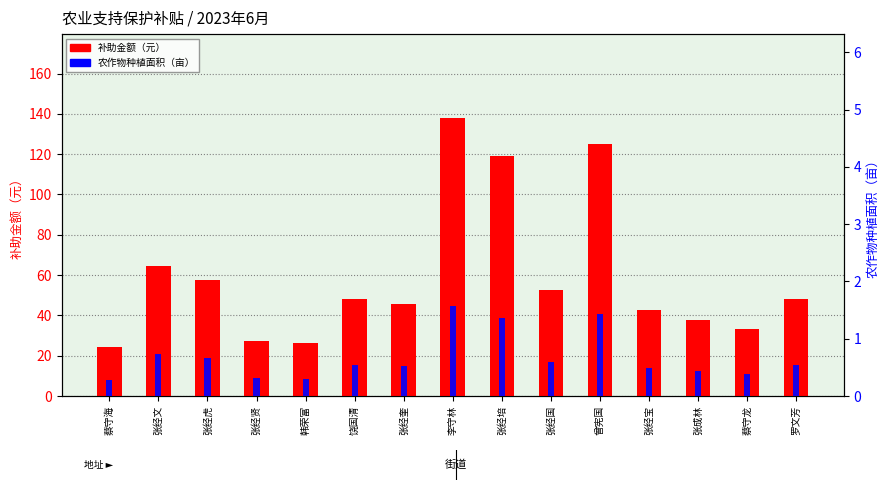

What is the sum of the 农作物种植面积（亩） values at 张经培 and 张经文?

2.1